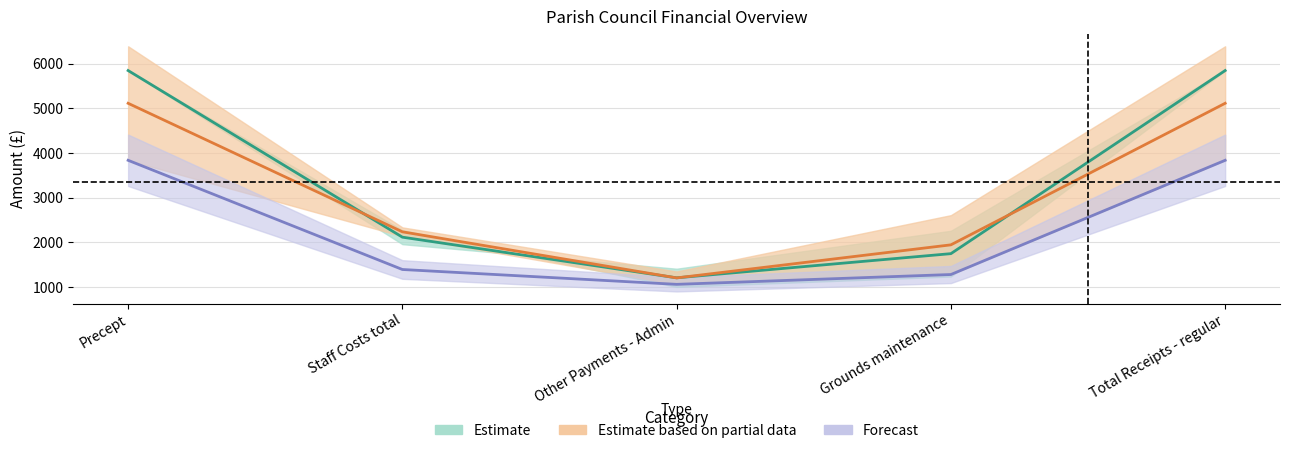

What is the total value across all series at Precept?

14805.5